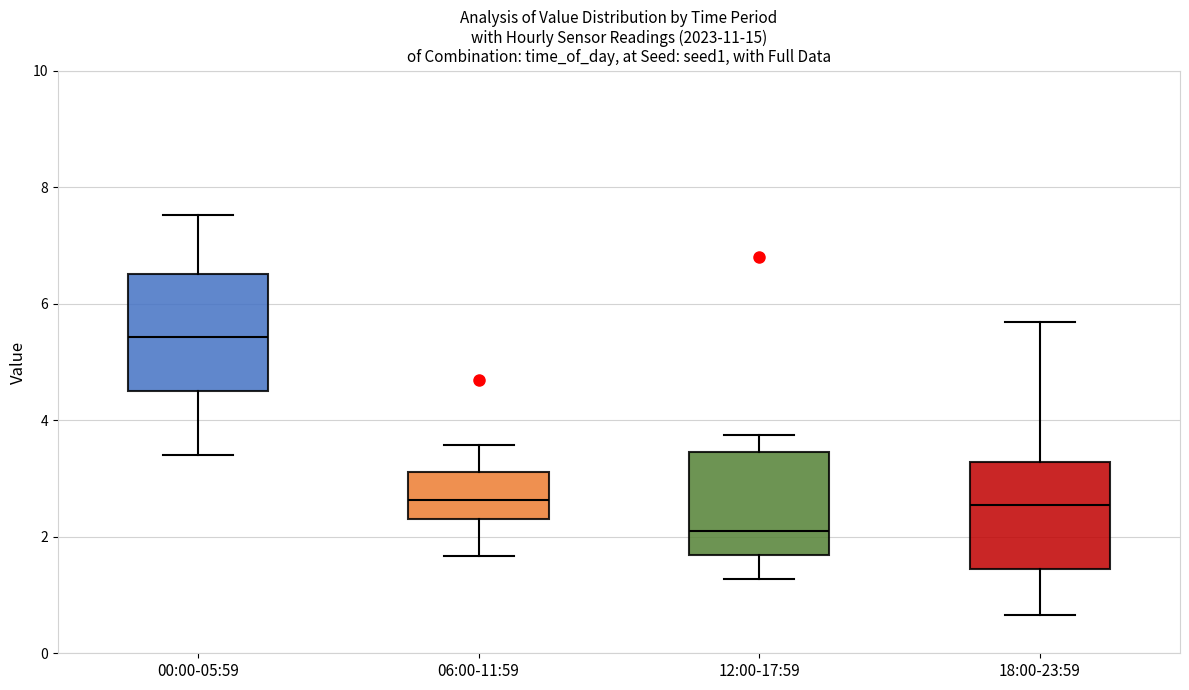

Reading left to right, read every box against the y-axis: the position of its median line, the range the box covers, and the ends of its whiskers. The values are not printed on the chart, so give them approximately, as read against the axis.

00:00-05:59: median 5.4, box 4.6 to 6.6, whiskers 3.4 to 7.6
06:00-11:59: median 2.6, box 2.4 to 3.2, whiskers 1.6 to 3.6
12:00-17:59: median 2.2, box 1.6 to 3.4, whiskers 1.2 to 3.8
18:00-23:59: median 2.6, box 1.4 to 3.2, whiskers 0.6 to 5.6